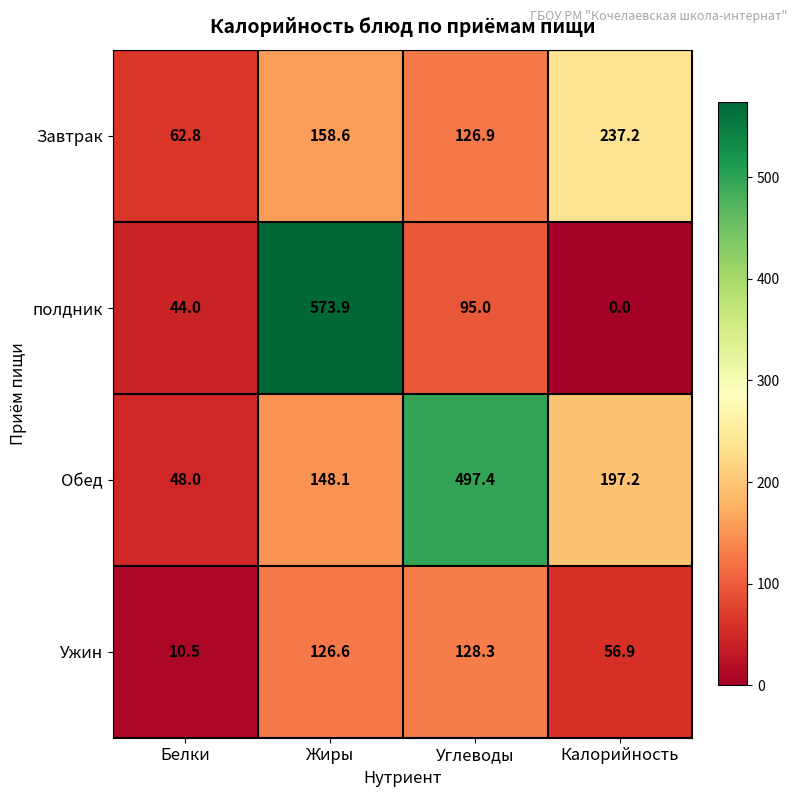

What is the maximum value shown in the chart?

573.9